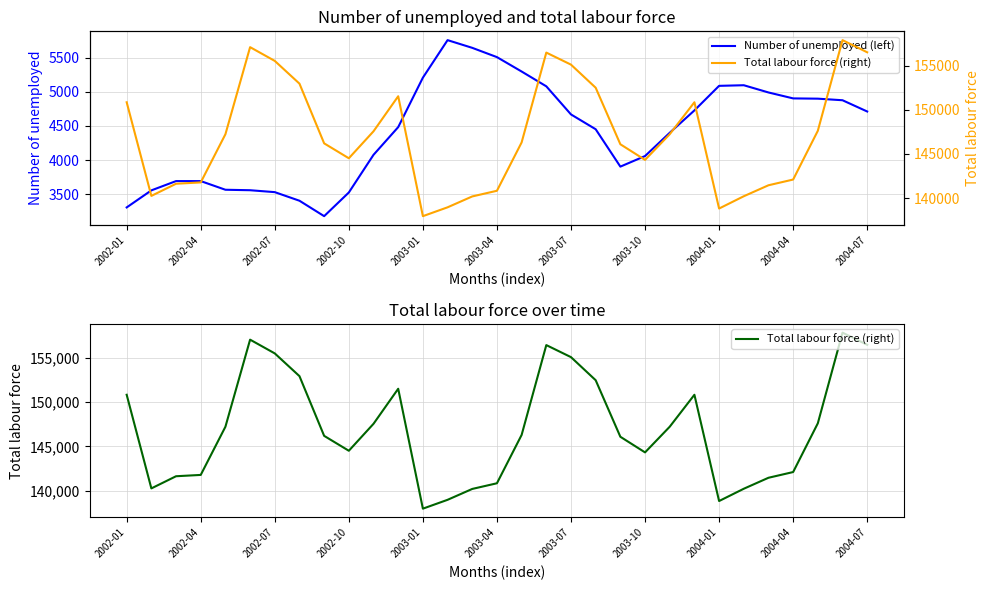

Rank the categories by Number of unemployed (left) value from highest to lowest.

13, 14, 15, 16, 12, 25, 24, 17, 26, 27, 28, 29, 23, 30, 18, 11, 19, 22, 2004-07, 21, 20, 2002-07, 2002-10, 2003-01, 2003-04, 2002-04, 2003-07, 2004-04, 2003-10, 2002-01, 2004-01